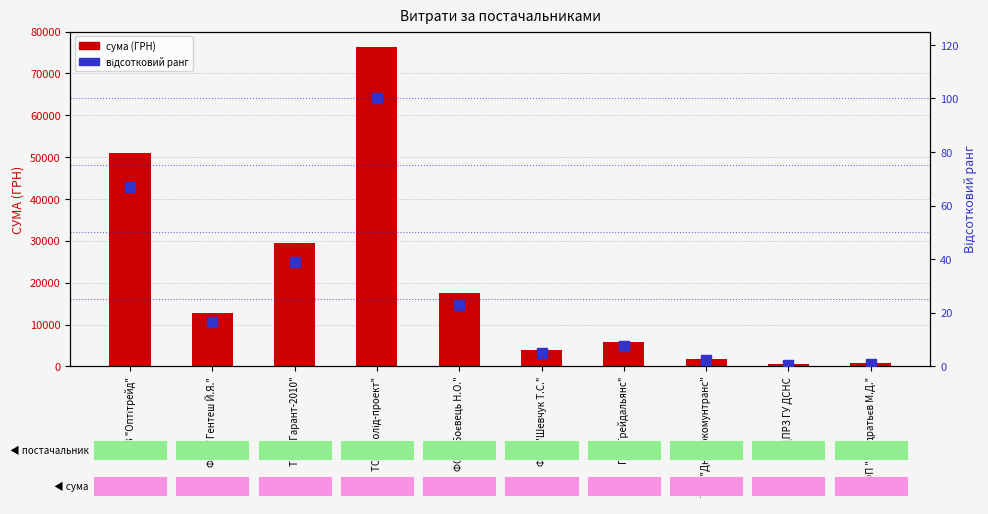

What is the total value across all series at ТОВ "Оптітрейд"?

50973.8